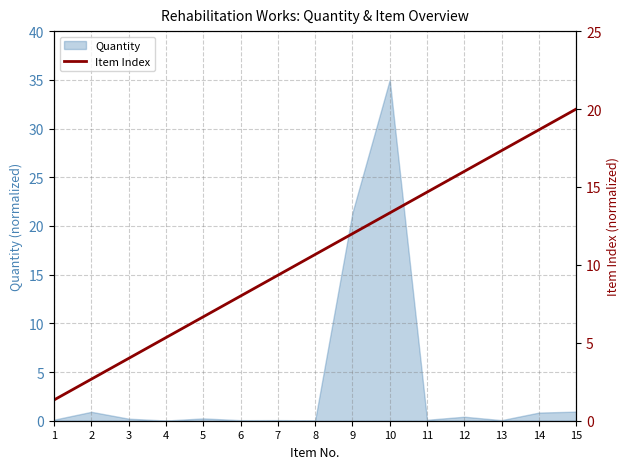

Which has a higher value, 13 or 14?

14